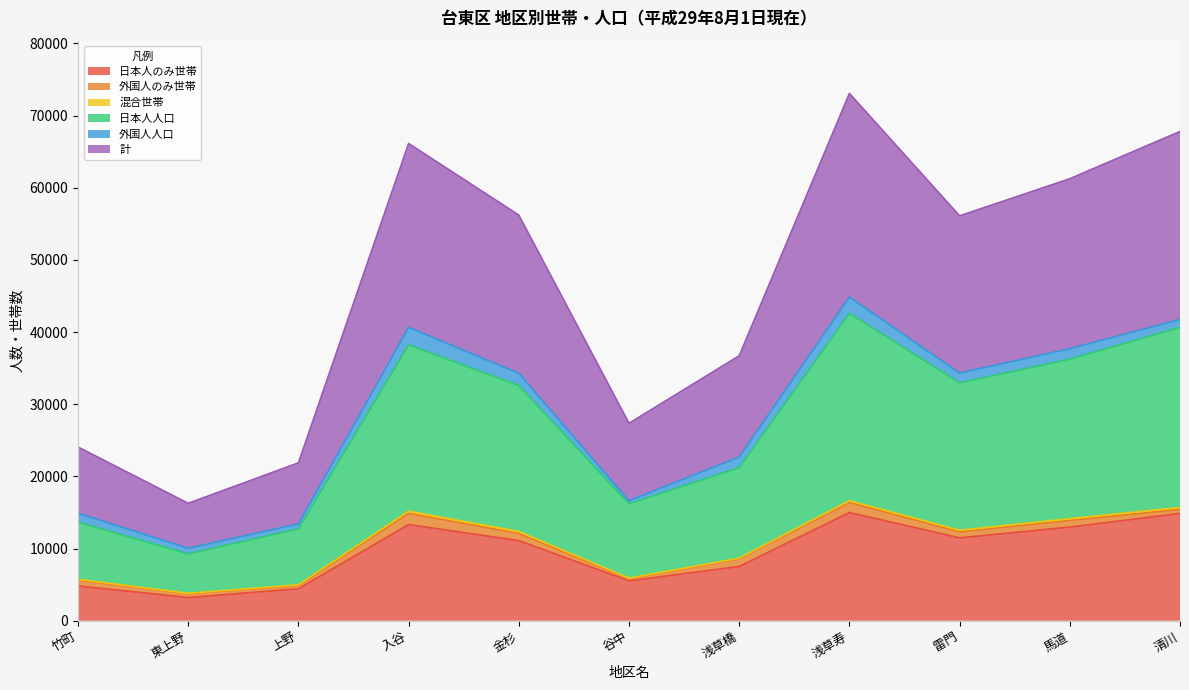

True or false: 日本人のみ世帯 has a value of 12982 at 馬道.

True